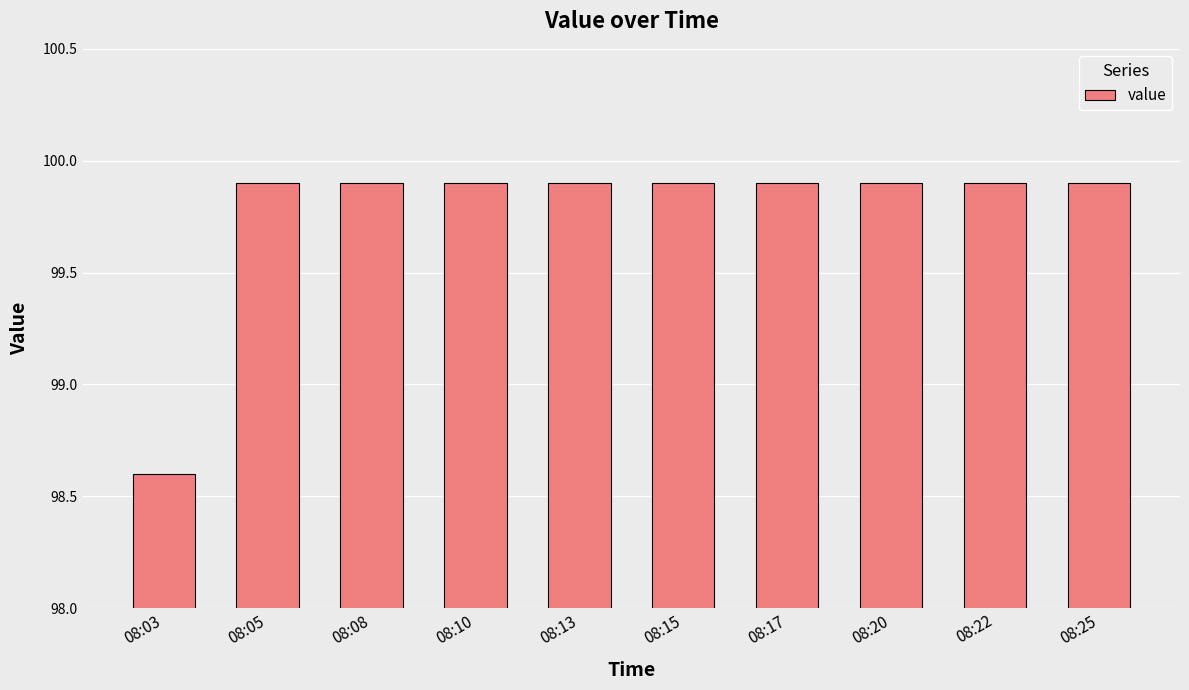

The value at 08:17 is 99.9. True or false?

True